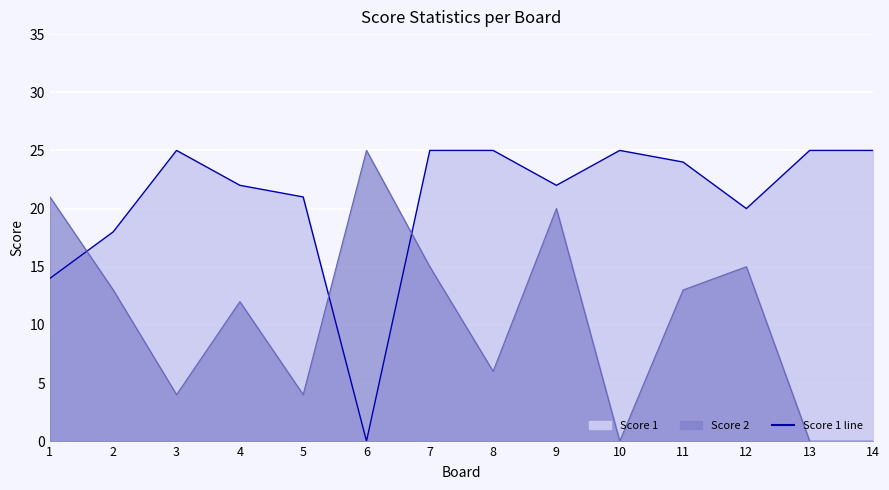

How many categories are shown in the chart?

14